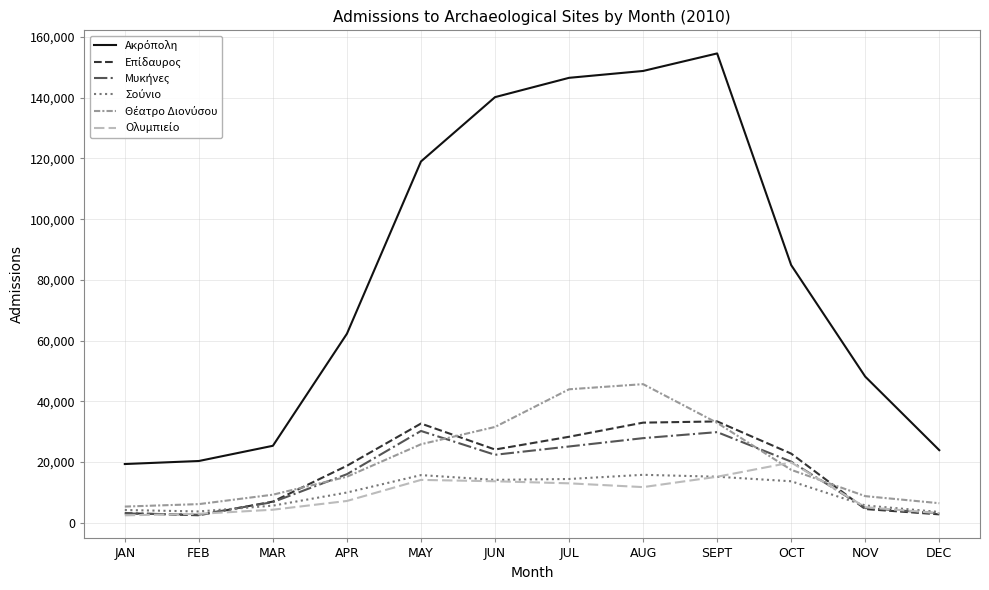

How many lines are shown in the chart?

6